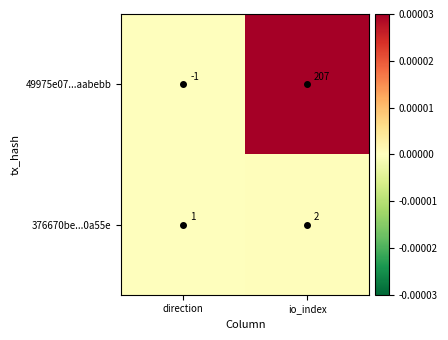

What is the difference between the 49975e07...aabebb values at io_index and direction?

208